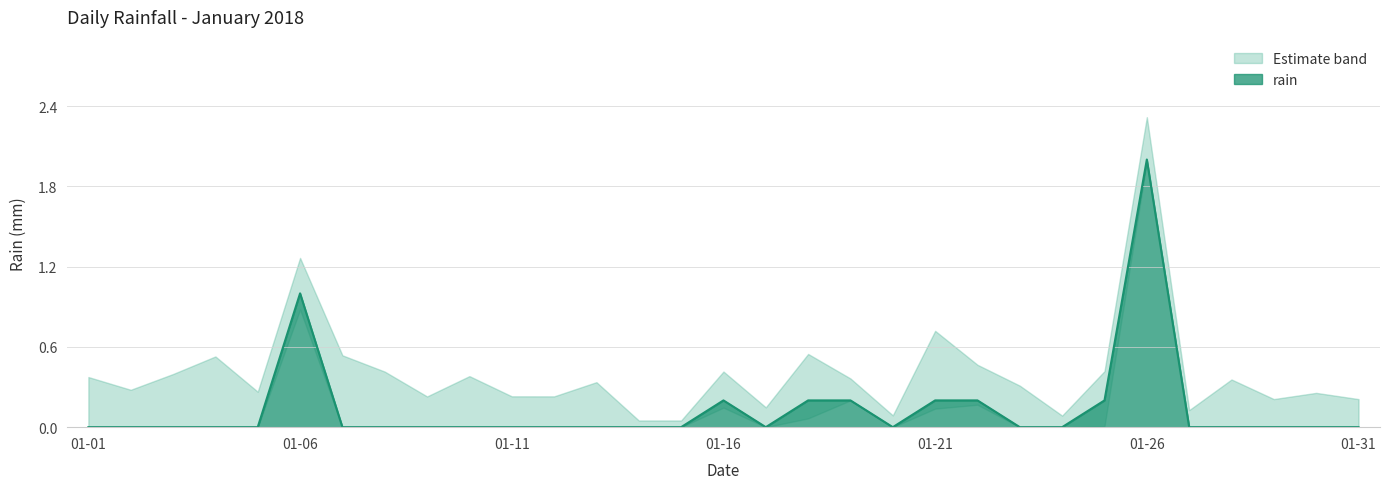

Reading left to right, transcribe all the data shown in this chart.

0.0	0.0	0.0	0.0	0.0	1.0	0.0	0.0	0.0	0.0	0.0	0.0	0.0	0.0	0.0	0.2	0.0	0.2	0.2	0.0	0.2	0.2	0.0	0.0	0.2	2.0	0.0	0.0	0.0	0.0	0.0